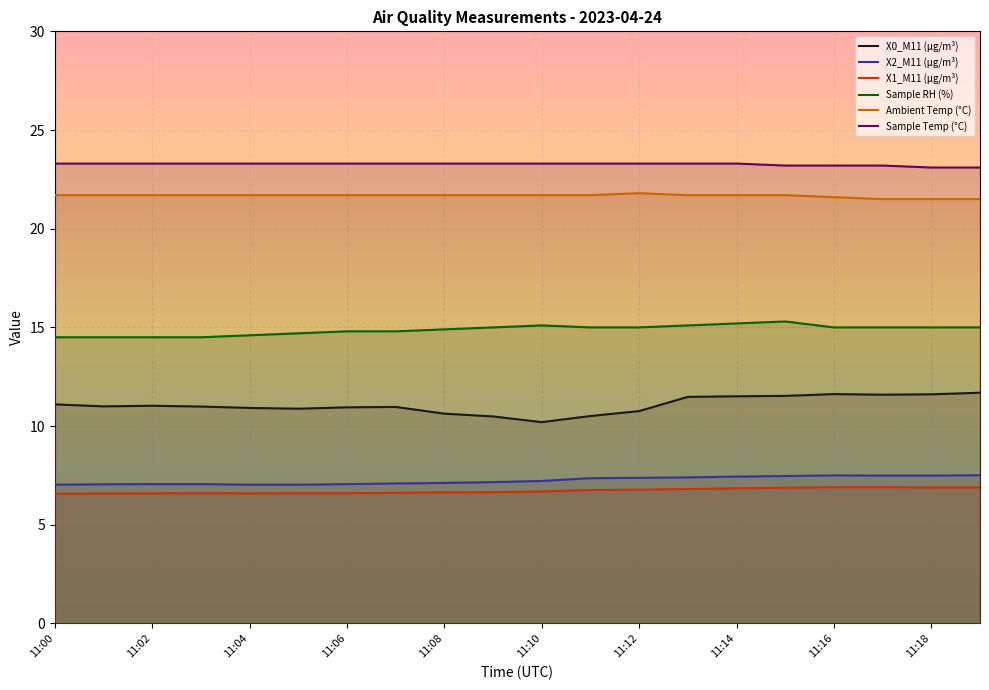

Between 11:14 and 11:10, which is larger?

11:14